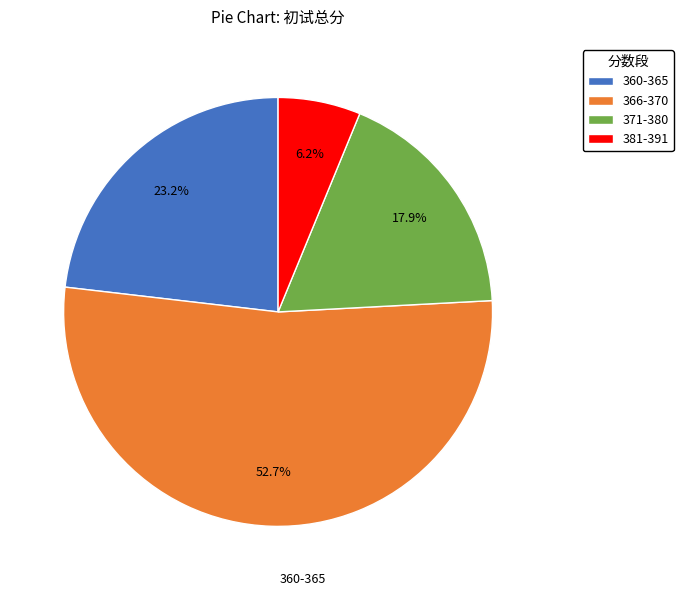

Which slice is the largest?

366-370